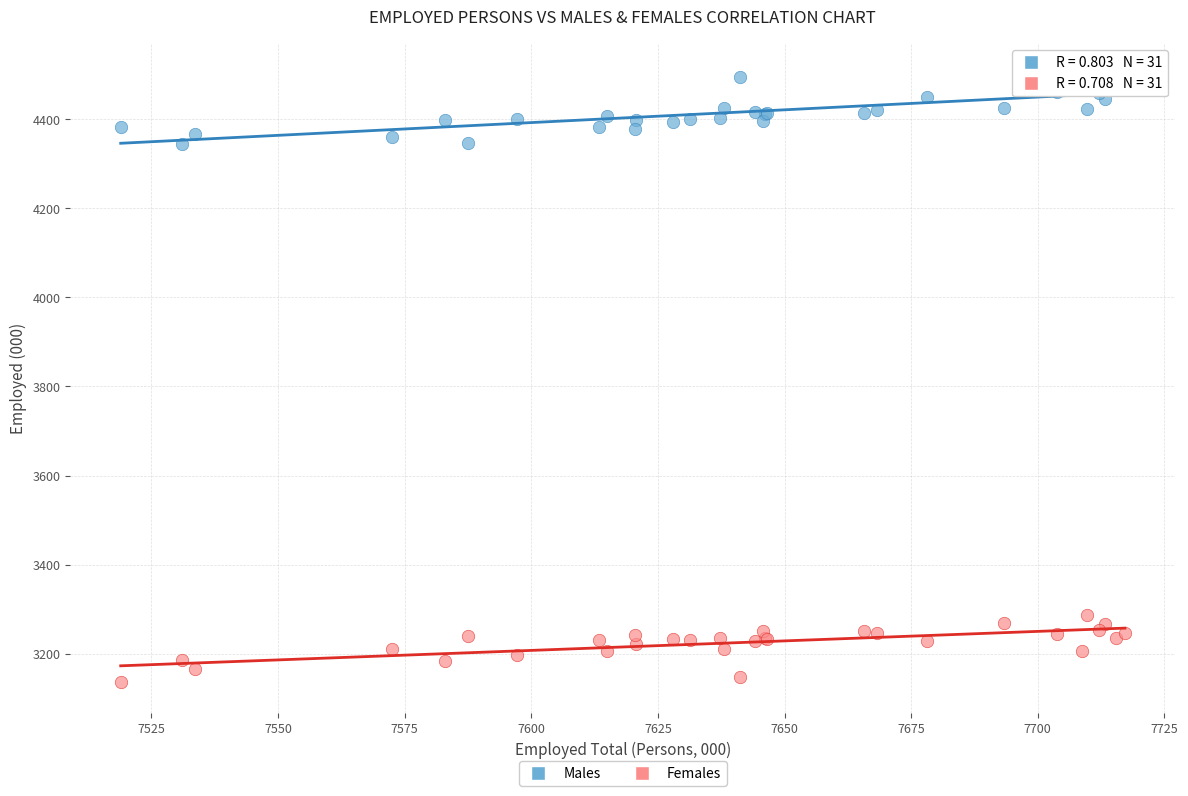

Which series contains the highest Y value?

Males